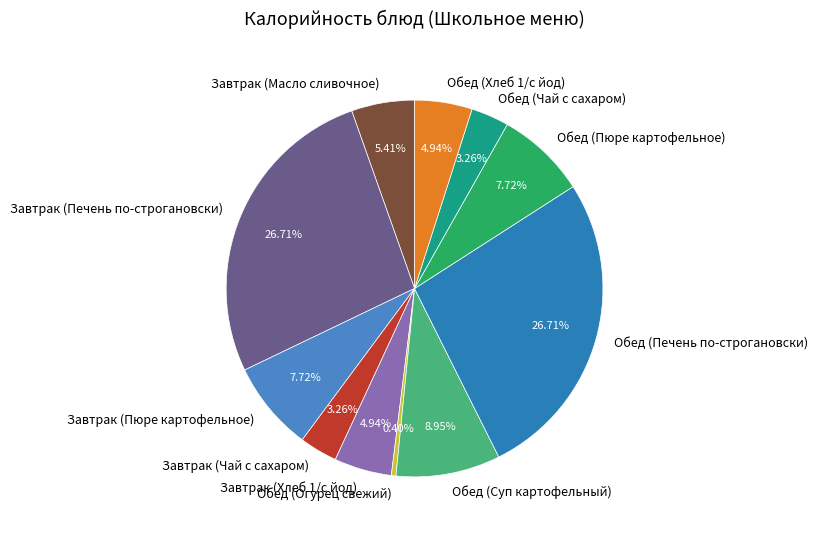

How much of the chart is everything except Обед (Печень по-строгановски)?

73.3%